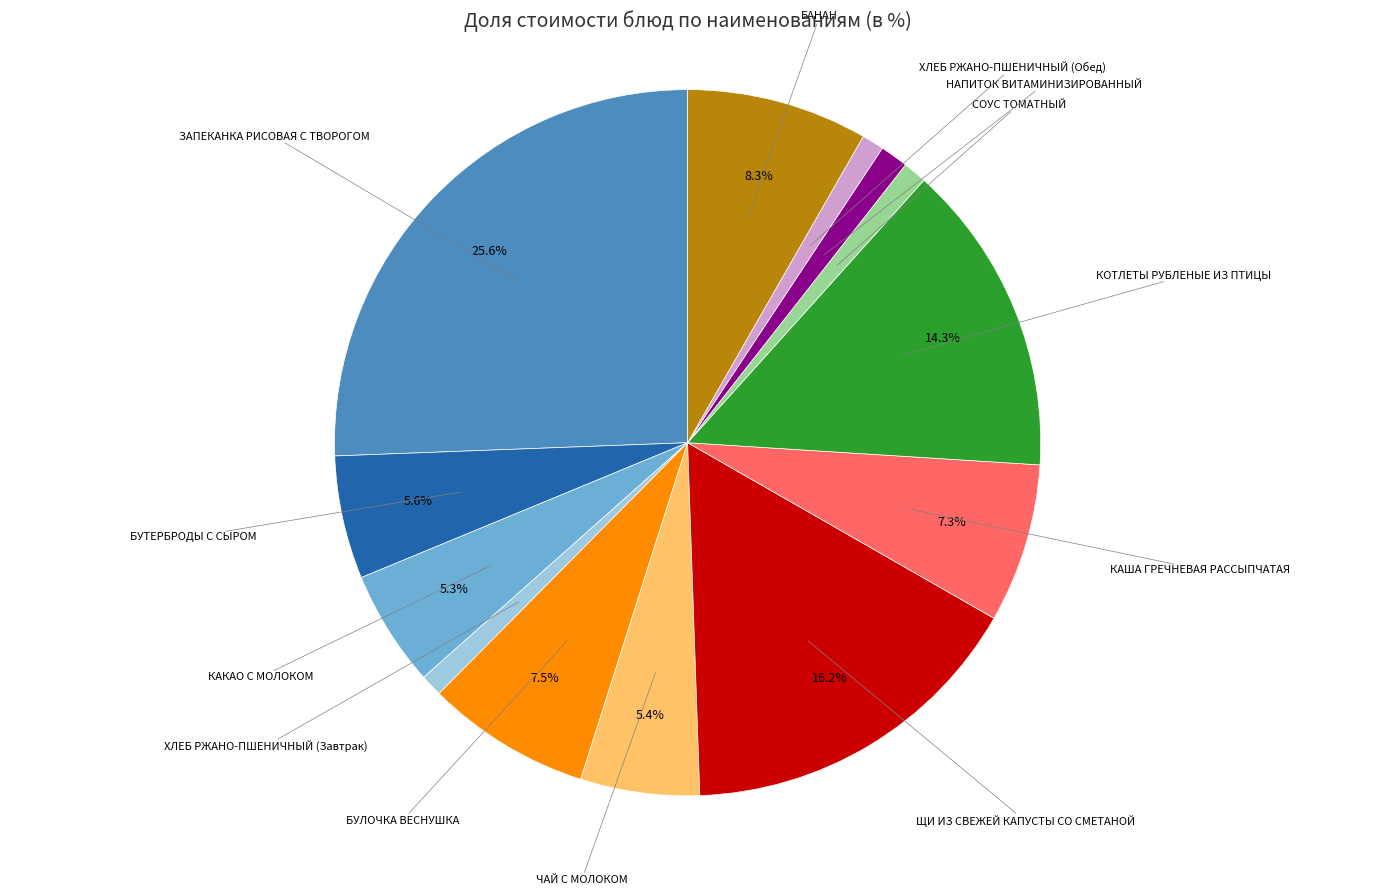

Count the number of slices in the pie.

13